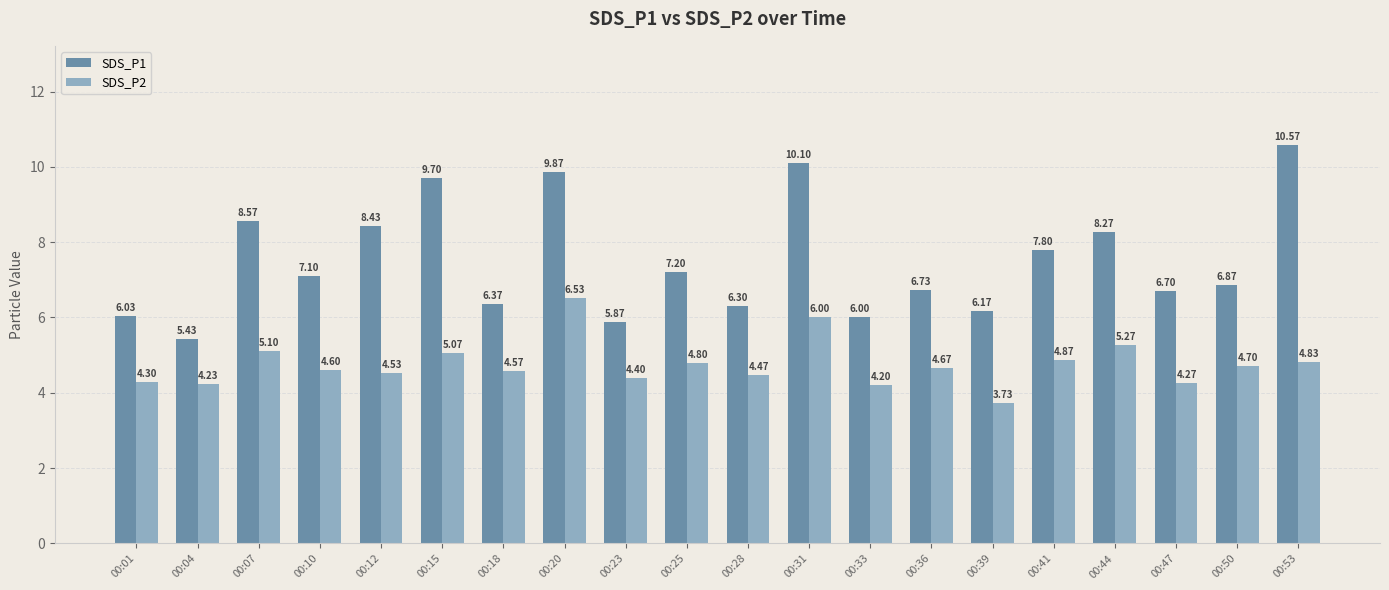

What is the sum of all SDS_P1 values?

150.1